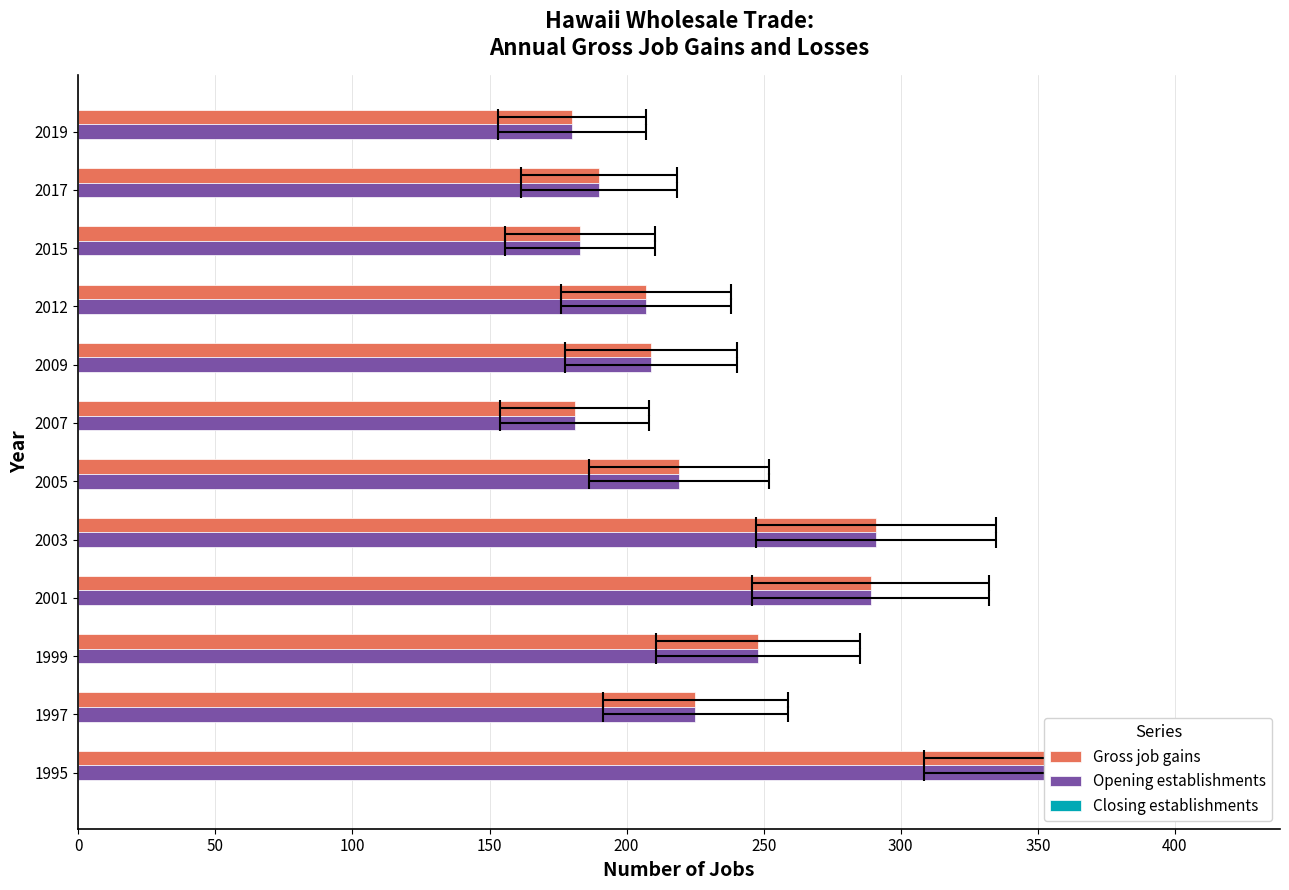

What is the difference between the maximum and second lowest values in the Opening establishments series?

182.0